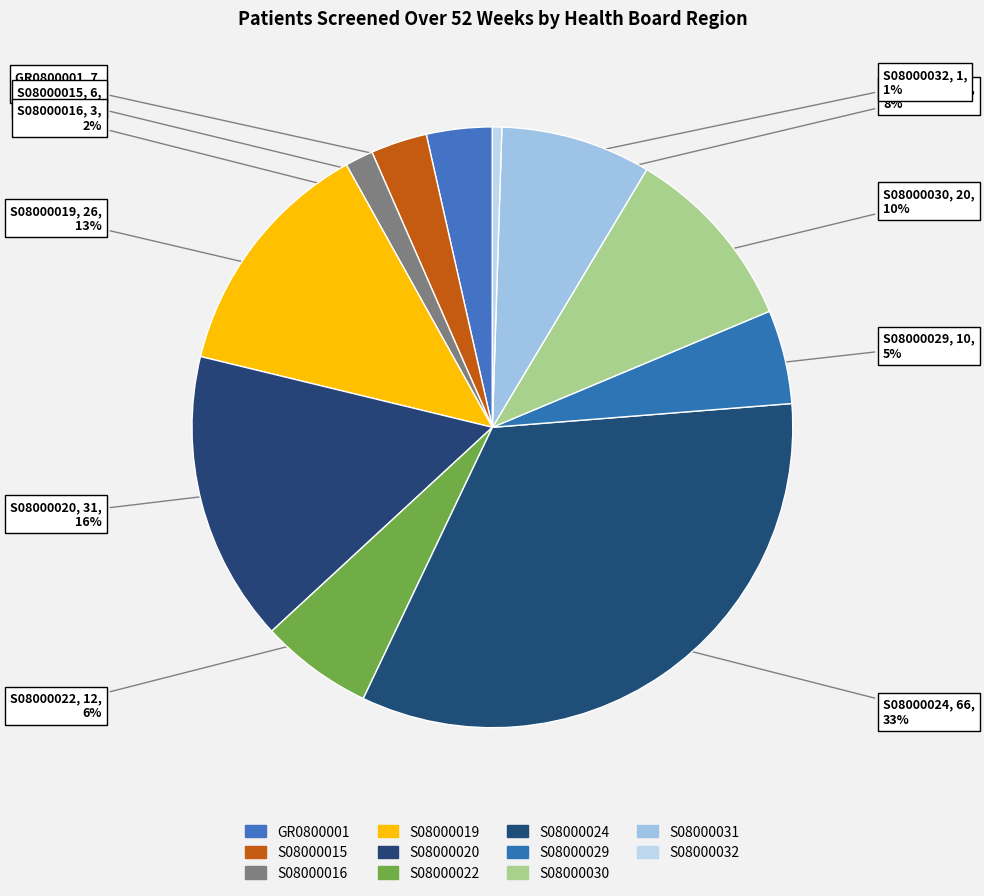

Count the number of slices in the pie.

11